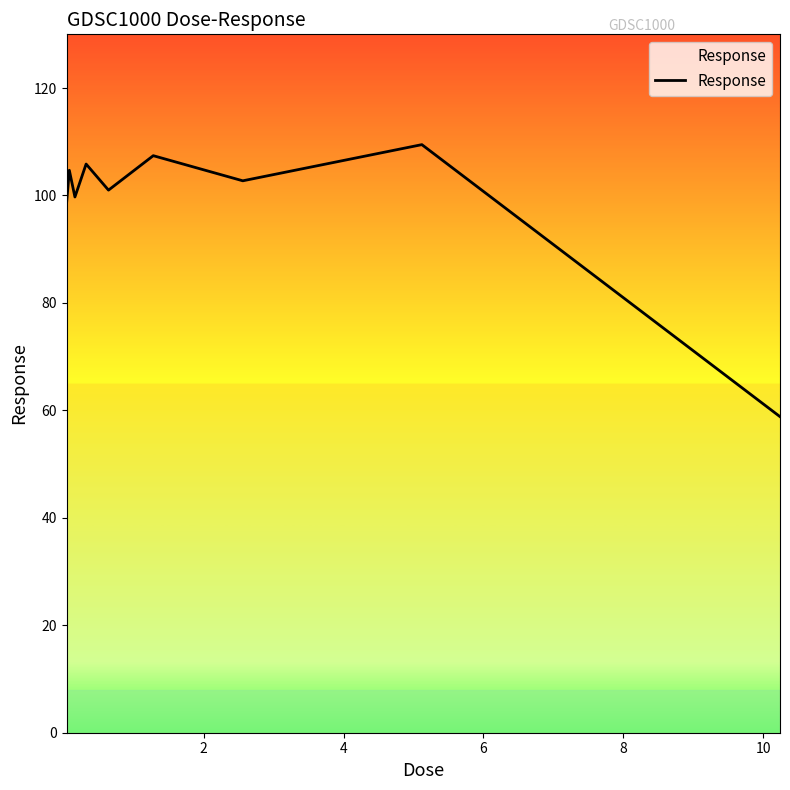

Reading left to right, extract all data points from this chart.

98.4	104.7	99.7	105.9	101.0	107.4	102.7	109.5	58.8